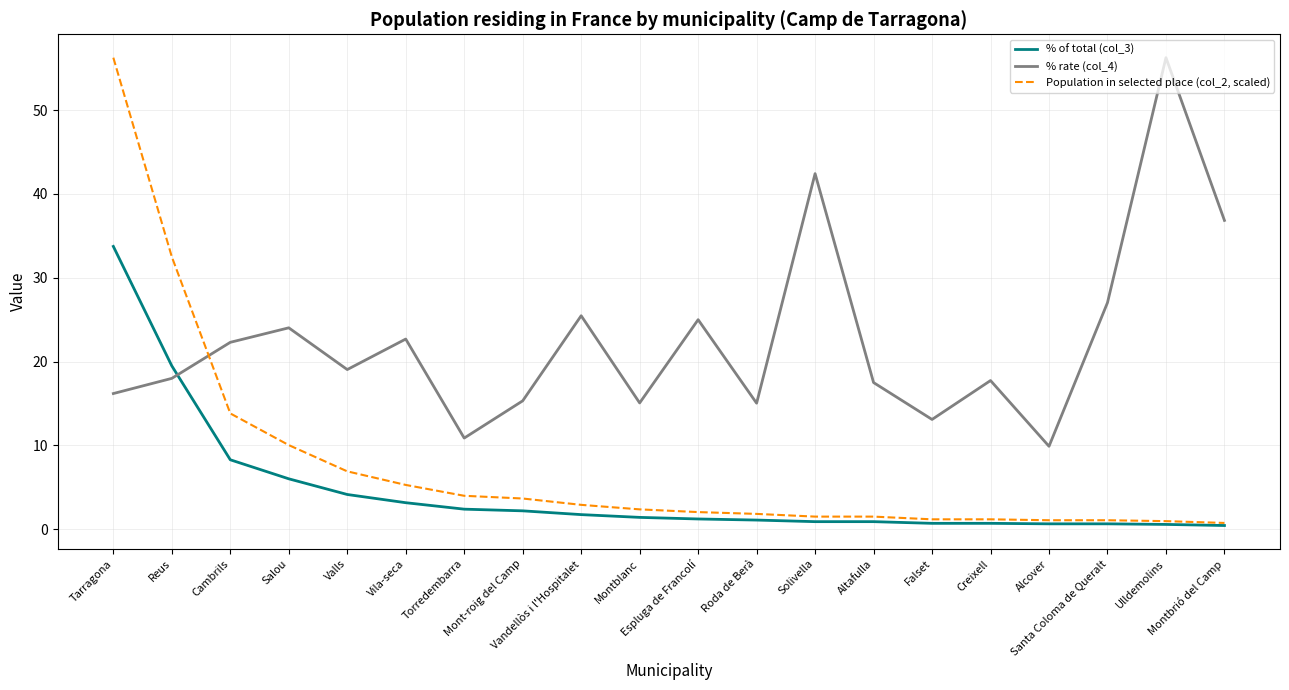

Between Tarragona and Mont-roig del Camp, which series saw the biggest shift?

Population in selected place (col_2, scaled)